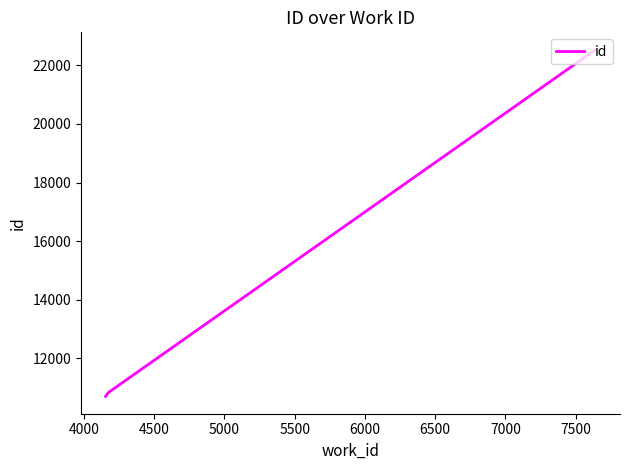

What is the smallest value displayed?

10696